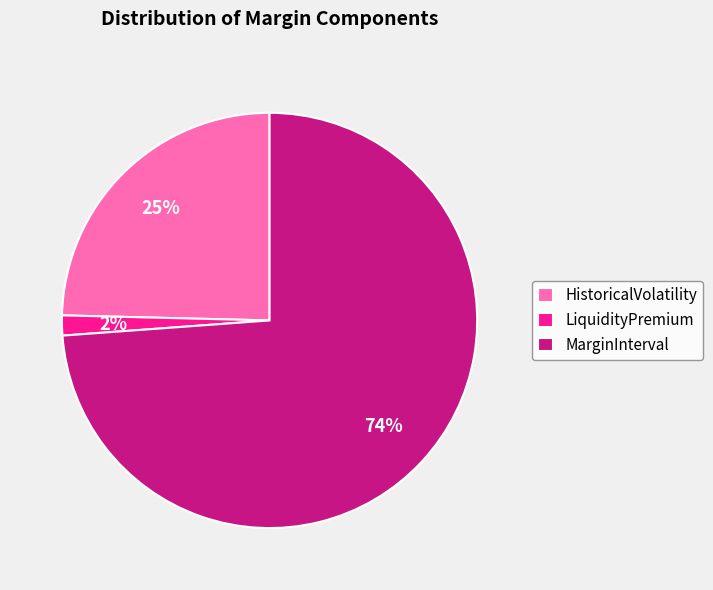

Rank the categories by value from lowest to highest.

LiquidityPremium, HistoricalVolatility, MarginInterval